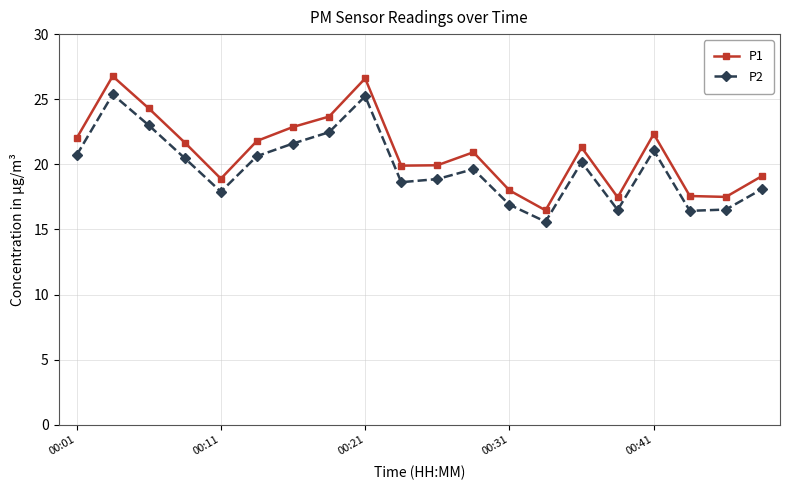

What is the smallest value displayed?

15.6